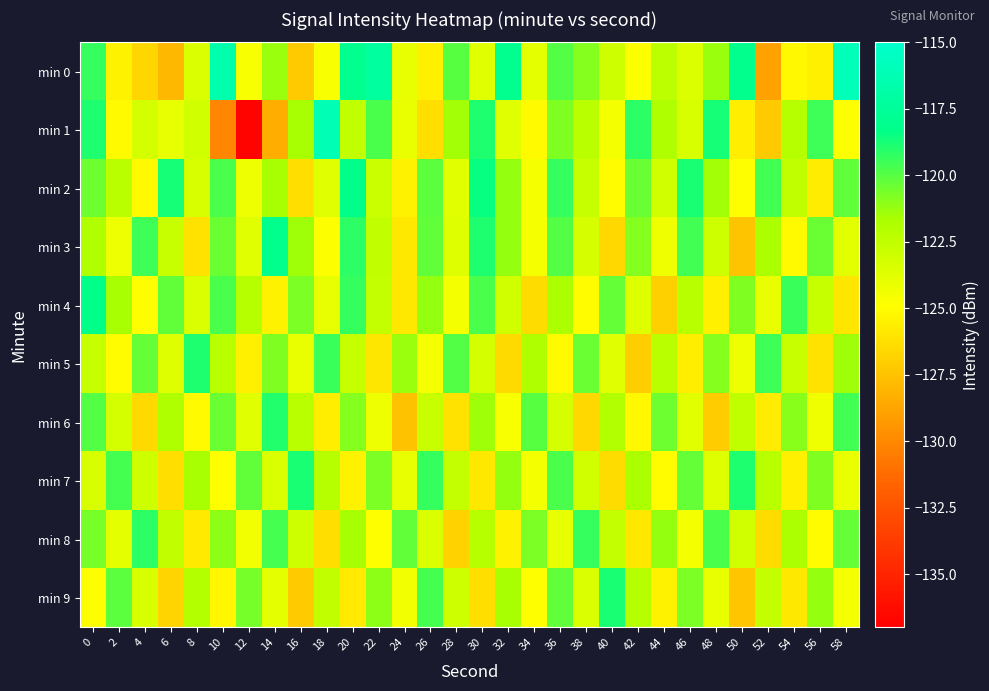

Reading right to left, extract all data points from this chart.

min 0: 58=-116.0	56=-125.5	54=-125.2	52=-128.9	50=-118.2	48=-121.3	46=-123.6	44=-122.4	42=-124.9	40=-123.1	38=-120.9	36=-119.9	34=-123.9	32=-117.9	30=-123.7	28=-120.0	26=-125.5	24=-124.0	22=-117.2	20=-118.0	18=-124.7	16=-127.2	14=-121.3	12=-124.6	10=-116.6	8=-123.5	6=-127.9	4=-126.7	2=-125.5	0=-119.3
min 1: 58=-124.8	56=-119.5	54=-122.1	52=-127.2	50=-125.6	48=-118.7	46=-123.4	44=-121.8	42=-119.2	40=-124.5	38=-122.3	36=-120.8	34=-125.1	32=-123.7	30=-118.9	28=-121.5	26=-126.3	24=-124.1	22=-119.8	20=-122.5	18=-116.2	16=-121.6	14=-128.3	12=-136.8	10=-130.1	8=-123.1	6=-124.0	4=-123.2	2=-125.1	0=-118.9
min 2: 58=-120.2	56=-125.7	54=-122.4	52=-119.6	50=-124.9	48=-121.5	46=-118.8	44=-123.1	42=-120.4	40=-125.0	38=-122.7	36=-119.3	34=-124.6	32=-121.2	30=-118.5	28=-123.8	26=-120.1	24=-125.4	22=-122.9	20=-118.2	18=-123.7	16=-126.3	14=-121.6	12=-124.2	10=-119.8	8=-123.4	6=-118.7	4=-125.1	2=-122.3	0=-120.5
min 3: 58=-123.8	56=-120.4	54=-125.1	52=-121.7	50=-127.4	48=-123.0	46=-119.6	44=-124.3	42=-120.9	40=-126.6	38=-123.3	36=-119.9	34=-124.6	32=-121.2	30=-118.9	28=-123.6	26=-120.2	24=-125.9	22=-122.5	20=-119.2	18=-124.8	16=-121.4	14=-118.1	12=-123.7	10=-120.4	8=-126.1	6=-122.8	4=-119.5	2=-124.2	0=-121.8
min 4: 58=-126.0	56=-122.7	54=-119.4	52=-124.1	50=-120.8	48=-125.5	46=-122.2	44=-126.9	42=-123.6	40=-120.3	38=-125.0	36=-121.7	34=-126.4	32=-123.1	30=-119.8	28=-124.5	26=-121.2	24=-125.9	22=-122.6	20=-119.3	18=-124.0	16=-120.7	14=-125.4	12=-122.1	10=-119.8	8=-123.5	6=-120.2	4=-124.9	2=-121.6	0=-118.3
min 5: 58=-121.4	56=-126.1	54=-122.8	52=-119.5	50=-124.2	48=-120.9	46=-125.6	44=-122.3	42=-127.0	40=-123.7	38=-120.4	36=-125.1	34=-121.8	32=-126.5	30=-123.2	28=-119.9	26=-124.6	24=-121.3	22=-126.0	20=-122.7	18=-119.4	16=-124.1	14=-120.8	12=-125.5	10=-122.2	8=-118.9	6=-123.6	4=-120.3	2=-125.0	0=-122.7
min 6: 58=-119.6	56=-124.3	54=-121.0	52=-125.7	50=-122.4	48=-127.1	46=-123.8	44=-120.5	42=-125.2	40=-121.9	38=-126.6	36=-123.3	34=-120.0	32=-124.7	30=-121.4	28=-126.1	26=-122.8	24=-127.5	22=-124.2	20=-120.9	18=-125.6	16=-122.3	14=-119.0	12=-123.7	10=-120.4	8=-125.1	6=-121.8	4=-126.5	2=-123.2	0=-119.9
min 7: 58=-124.1	56=-120.8	54=-125.5	52=-122.2	50=-118.9	48=-123.6	46=-120.3	44=-125.0	42=-121.7	40=-126.4	38=-123.1	36=-119.8	34=-124.5	32=-121.2	30=-125.9	28=-122.6	26=-119.3	24=-124.0	22=-120.7	20=-125.4	18=-122.1	16=-118.8	14=-123.5	12=-120.2	10=-124.9	8=-121.6	6=-126.3	4=-123.0	2=-119.7	0=-123.4
min 8: 58=-120.3	56=-125.0	54=-121.7	52=-126.4	50=-123.1	48=-119.8	46=-124.5	44=-121.2	42=-125.9	40=-122.6	38=-119.3	36=-124.0	34=-120.7	32=-125.4	30=-122.1	28=-126.8	26=-123.5	24=-120.2	22=-124.9	20=-121.6	18=-126.3	16=-123.0	14=-119.7	12=-124.4	10=-121.1	8=-125.8	6=-122.5	4=-119.2	2=-123.9	0=-120.6
min 9: 58=-124.5	56=-121.2	54=-125.9	52=-122.6	50=-127.3	48=-124.0	46=-120.7	44=-125.4	42=-122.1	40=-118.8	38=-123.5	36=-120.2	34=-124.9	32=-121.6	30=-126.3	28=-123.0	26=-119.7	24=-124.4	22=-121.1	20=-125.8	18=-122.5	16=-127.2	14=-123.9	12=-120.6	10=-125.3	8=-122.0	6=-126.7	4=-123.4	2=-120.1	0=-124.8